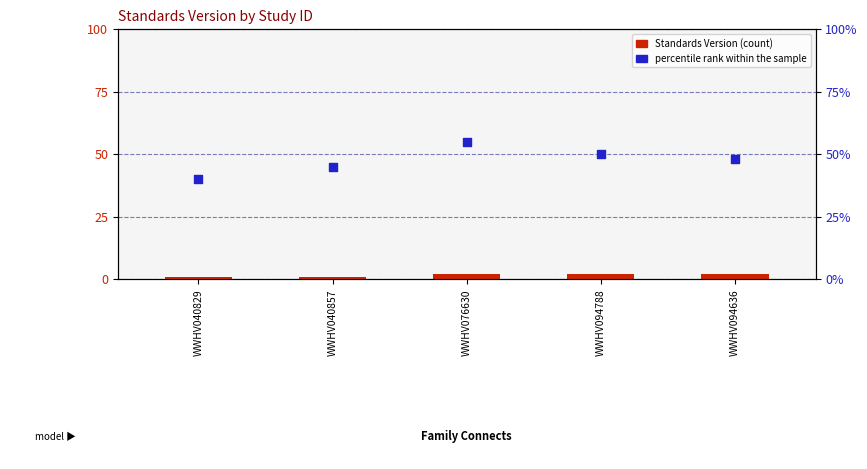

Is the value of percentile rank within the sample at WWHV040829 greater than the value of Standards Version at WWHV040829?

Yes